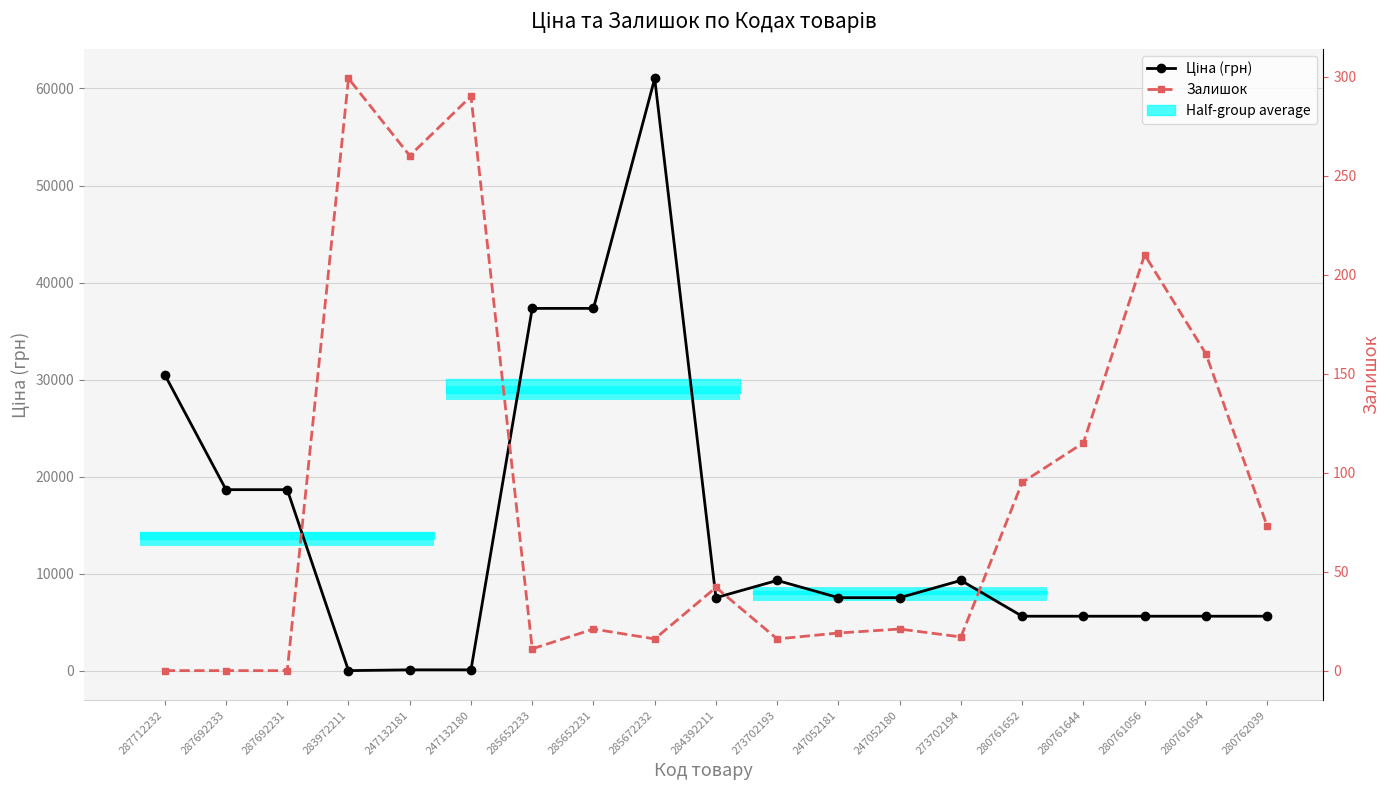

List the series in order of their overall mean, lowest first.

Залишок, Ціна (грн)